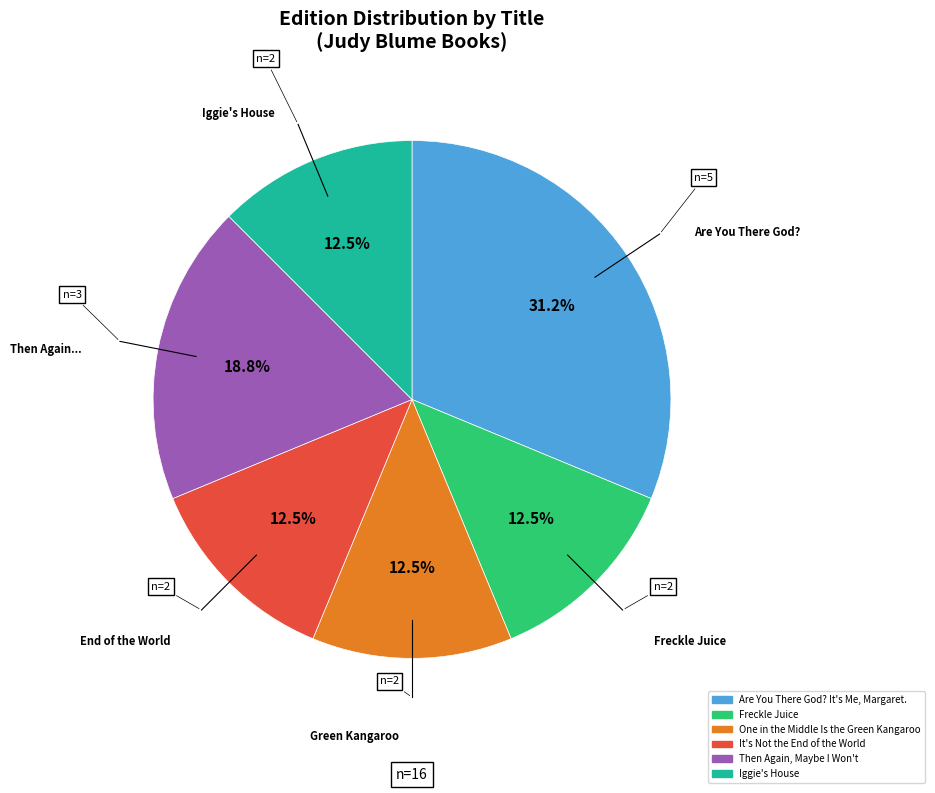

Between Then Again, Maybe I Won't and It's Not the End of the World, which is larger?

Then Again, Maybe I Won't